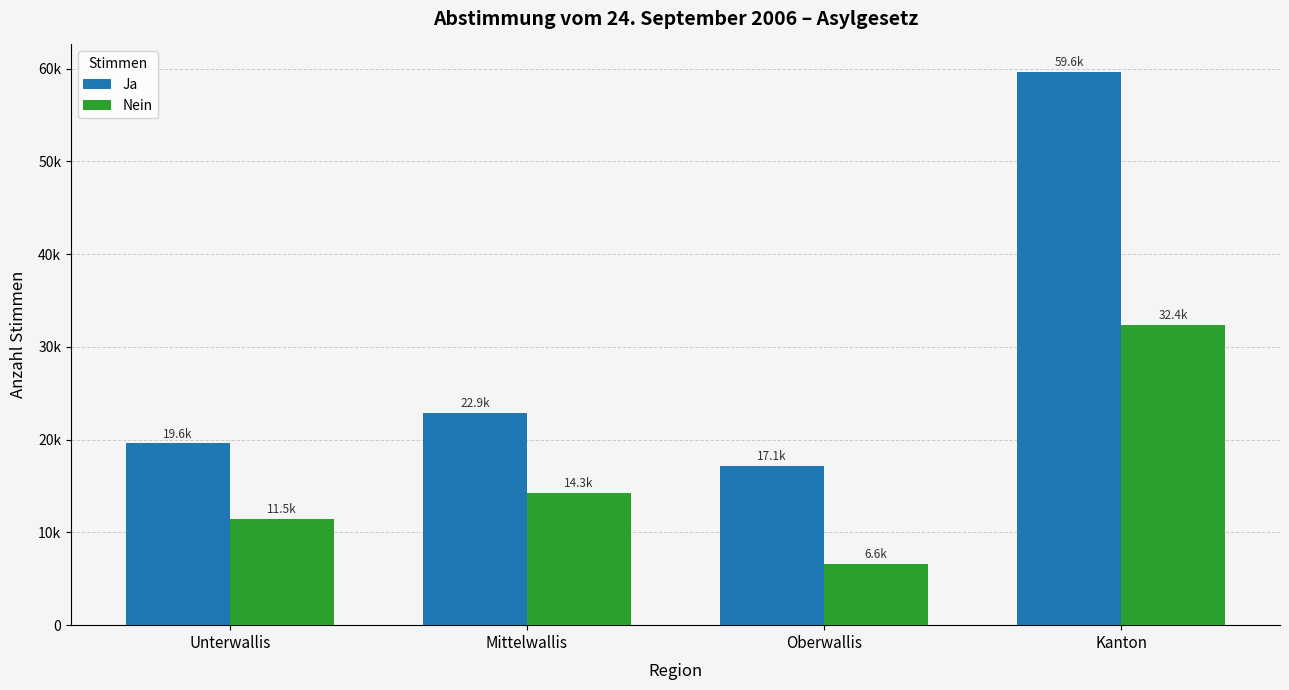

What is the minimum value shown in the chart?

6588